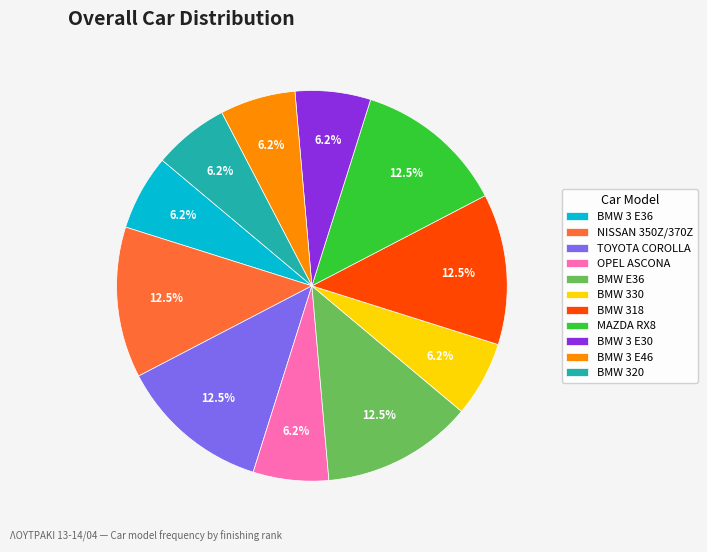

Is the sum of BMW 3 E30 and NISSAN 350Z/370Z greater than half?

No